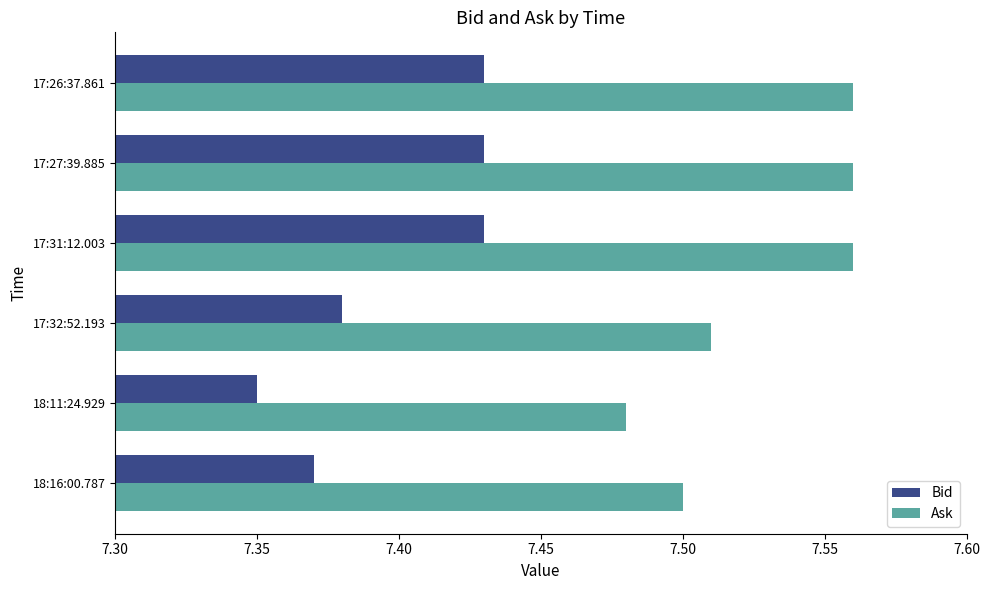

Which series has the largest total across all categories?

Ask